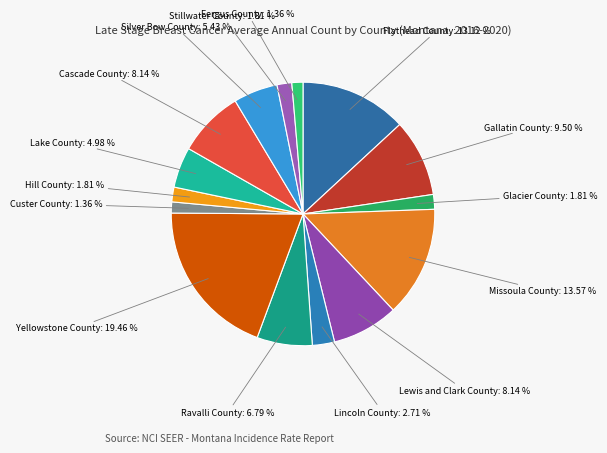

Count the number of slices in the pie.

15